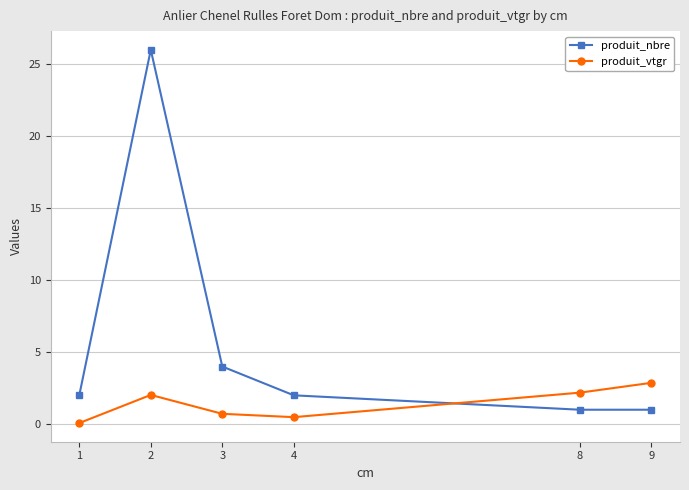

Is it true that produit_nbre equals 2.0 at 1?

True